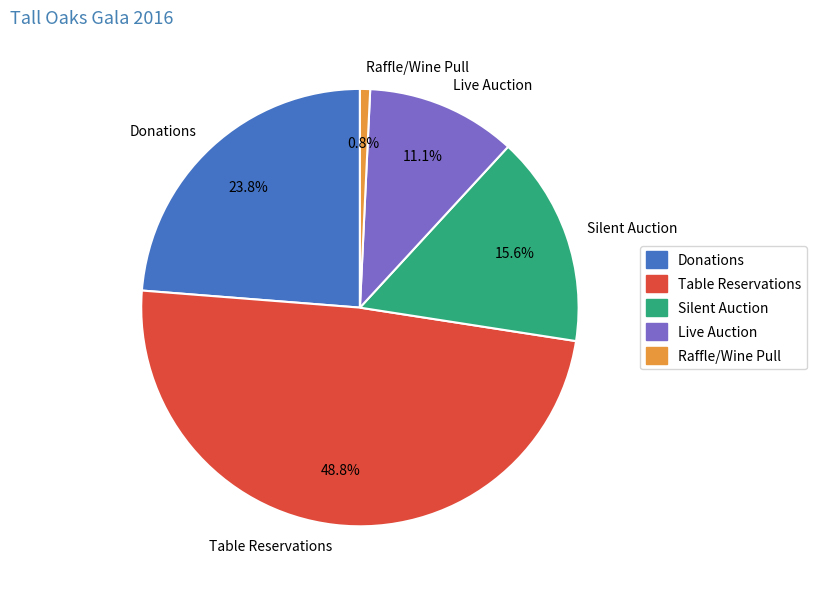

What percentage is the Donations slice, to the nearest percent?

24%